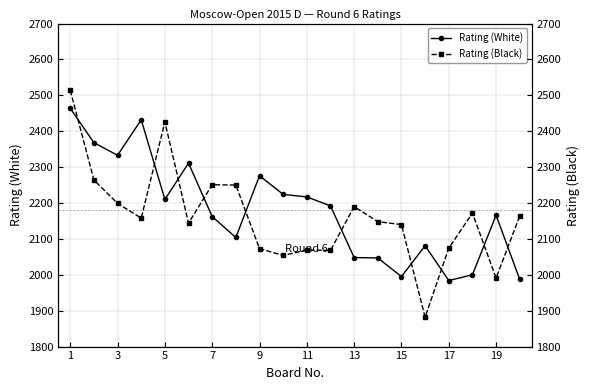

Where is the first local minimum for Rating (White)?

3